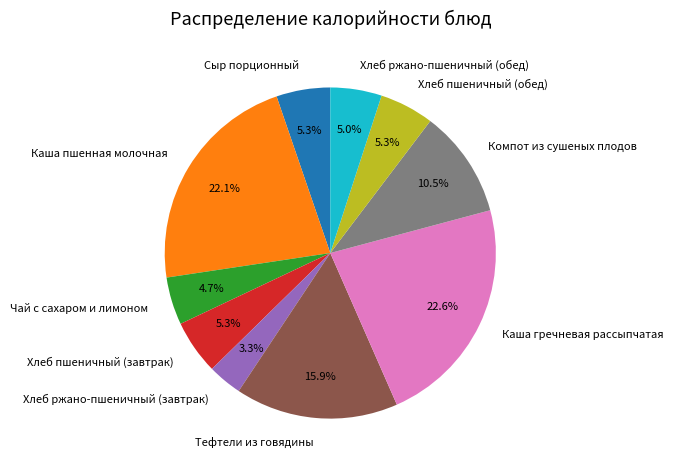

How many segments does this pie chart have?

10